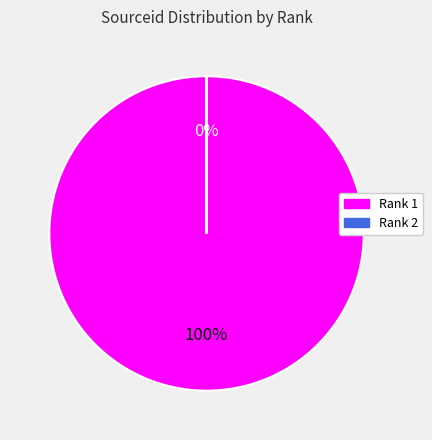

Does 1 account for over 50% of the chart?

Yes